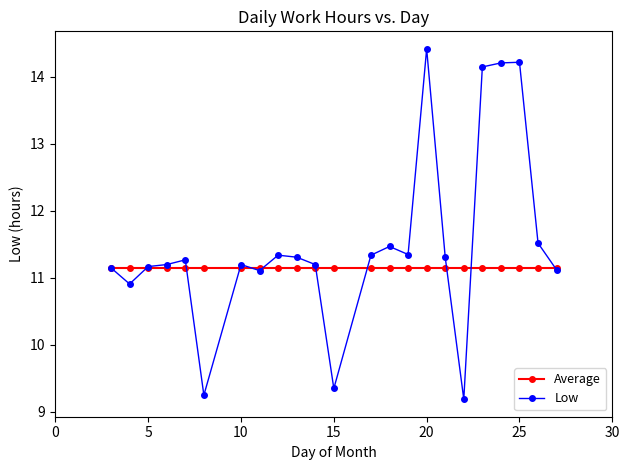

Which series has the widest spread of values?

Low